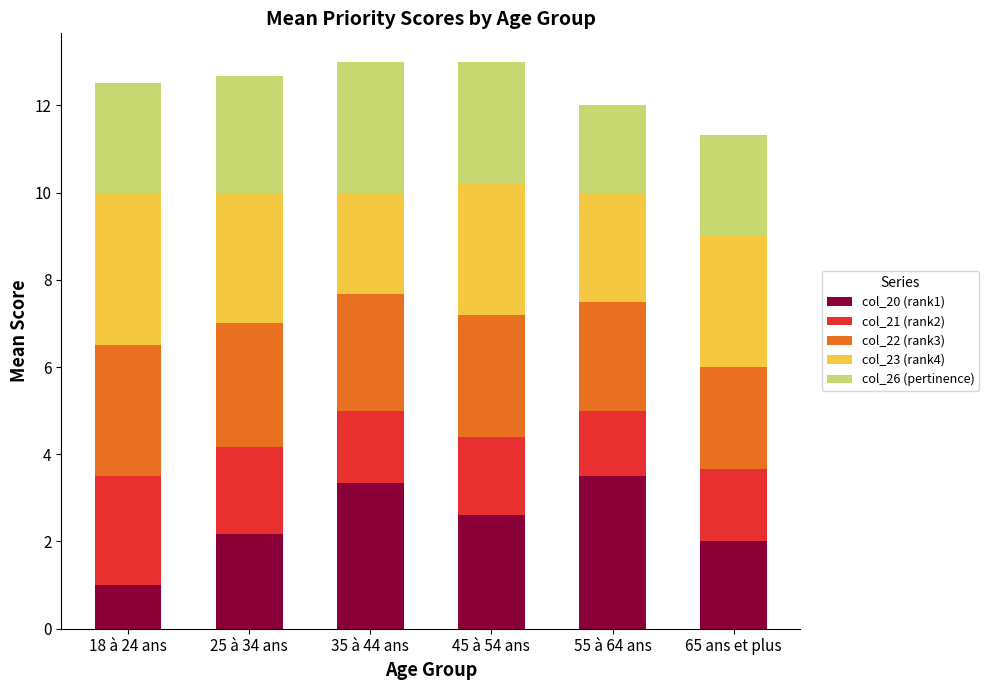

What is the lowest value of the col_20 (rank1) series?

1.0